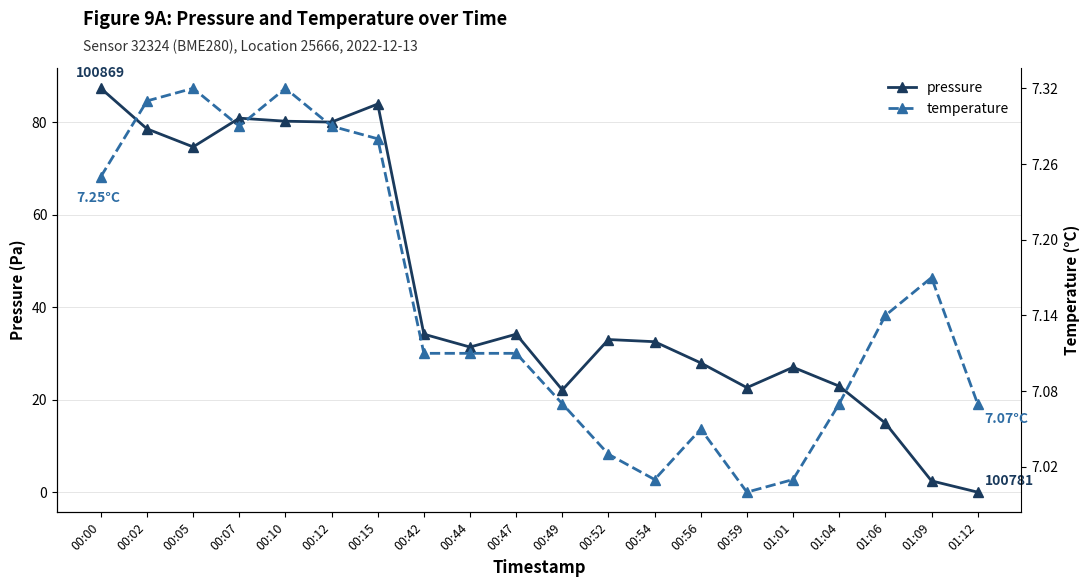

Rank the series at 00:00 from lowest to highest value.

temperature, pressure